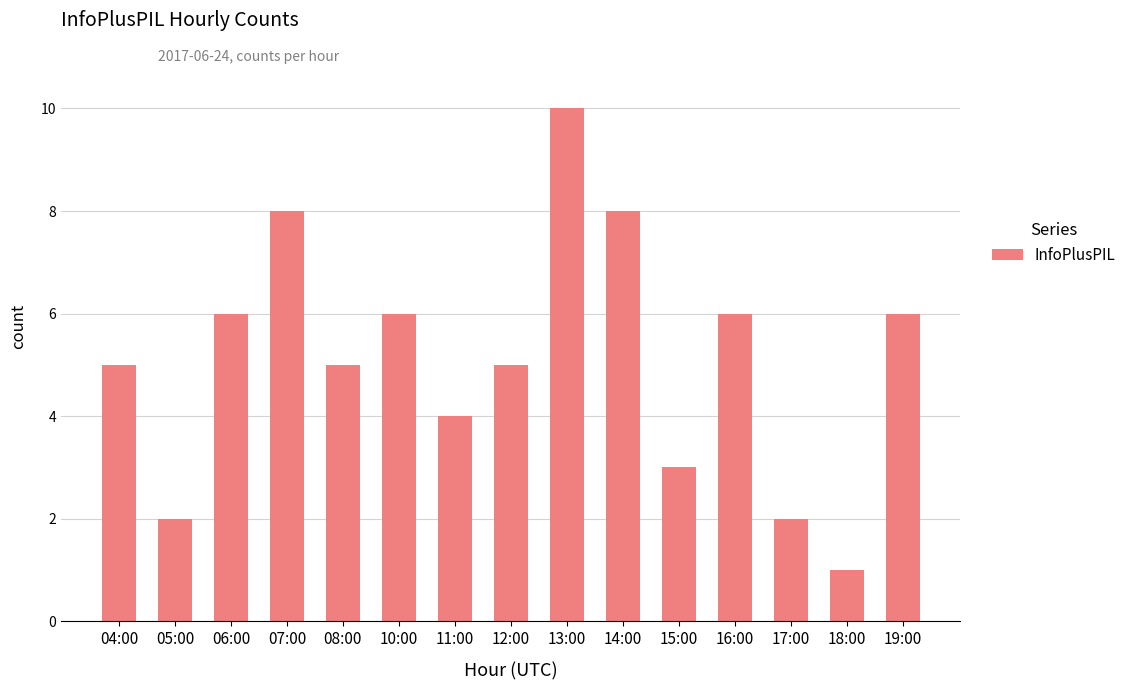

What is the maximum value shown in the chart?

10